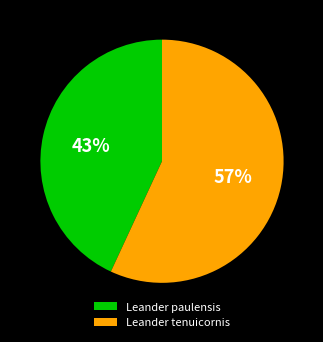

To the nearest percent, what is the difference between the Leander tenuicornis and Leander paulensis slice percentages?

14%